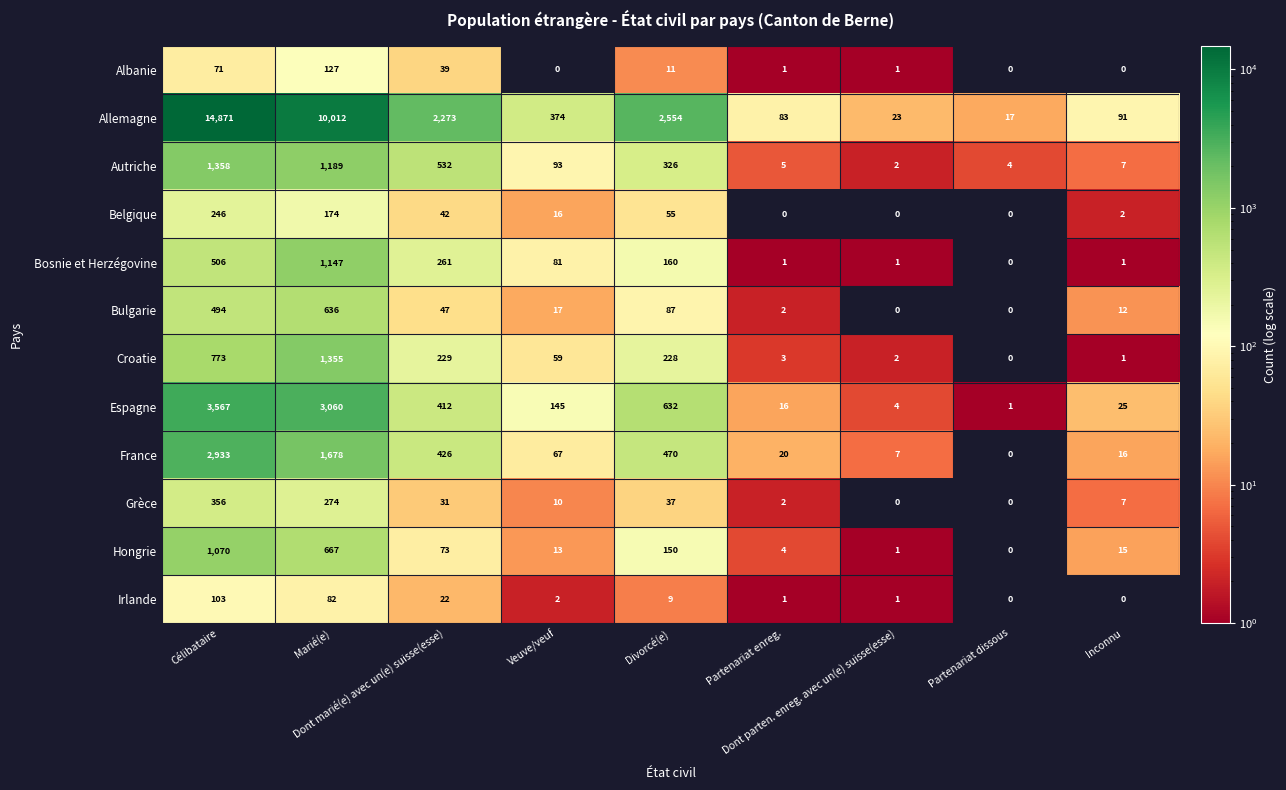

Which series has the largest total across all categories?

Allemagne